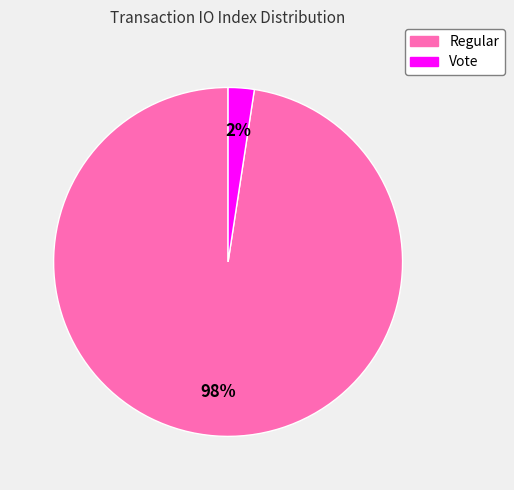

Rank the categories by value from highest to lowest.

Regular, Vote